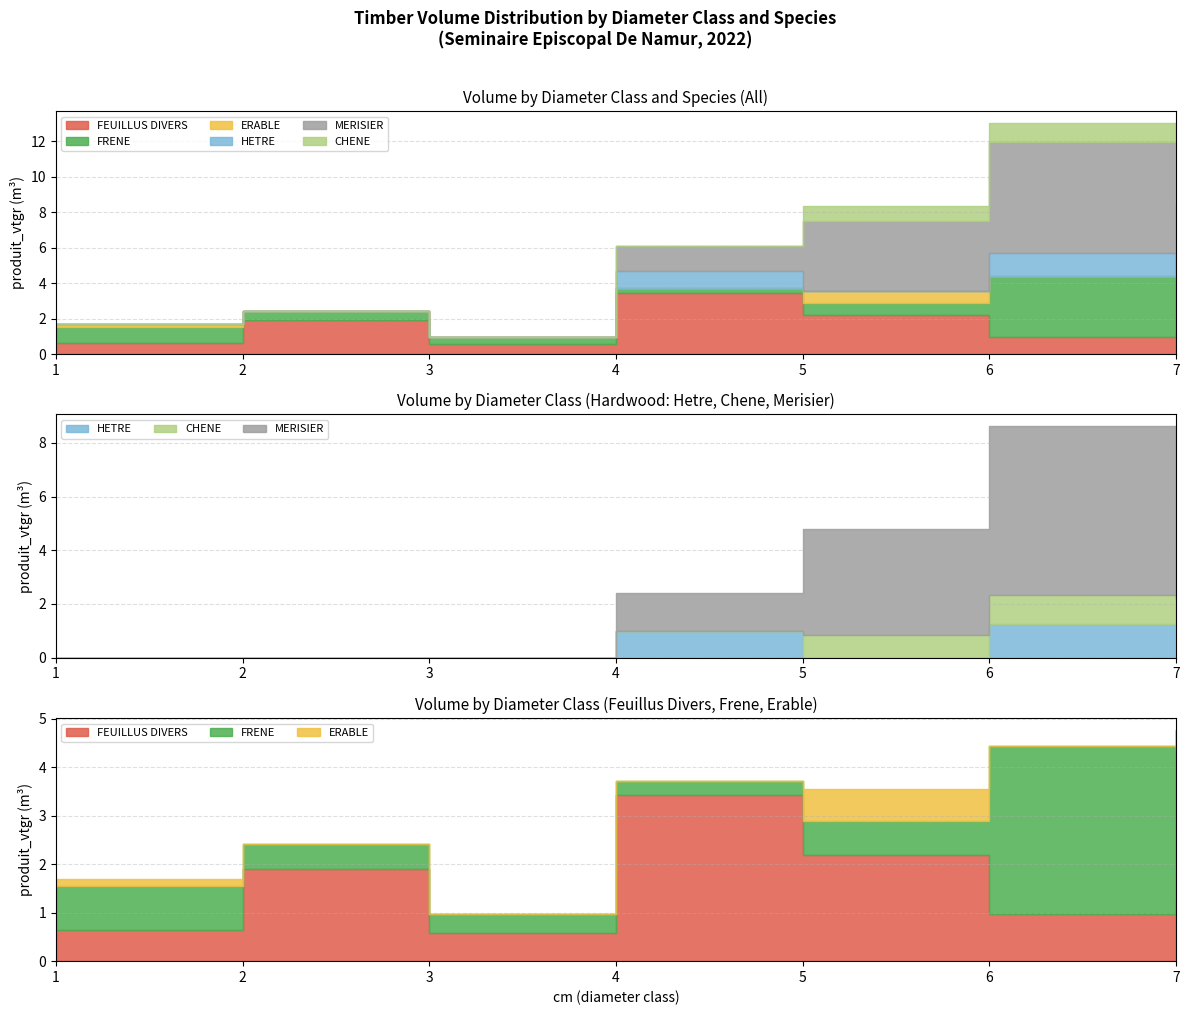

True or false: ERABLE and MERISIER cross at least once.

False